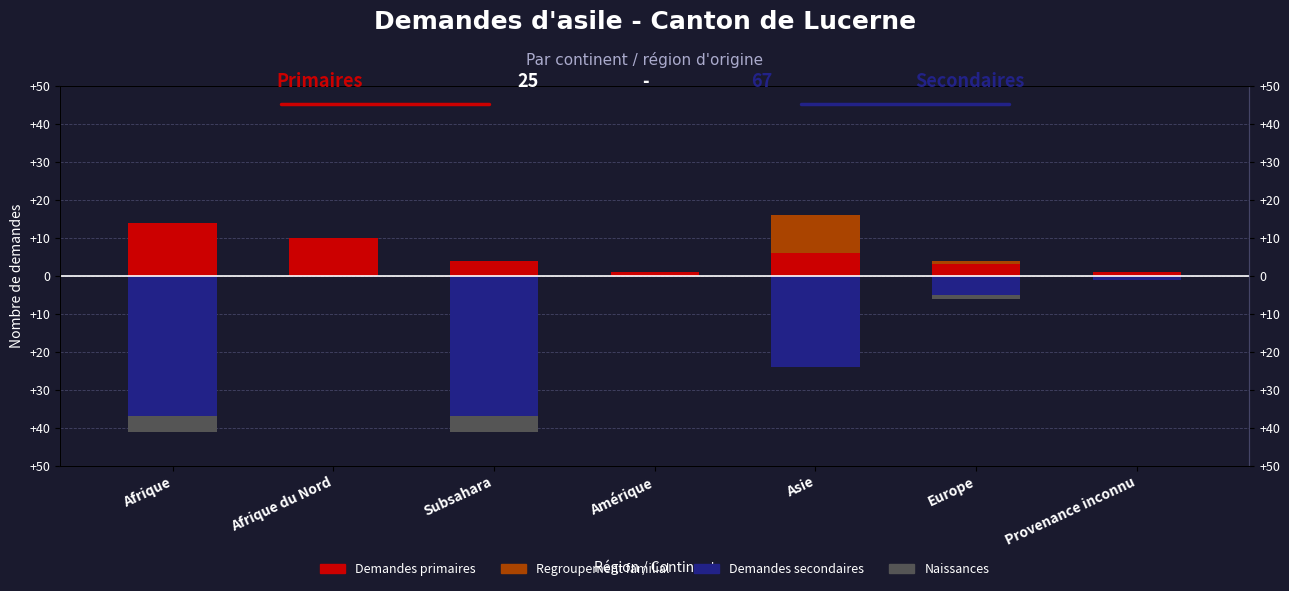

What position from the right is Provenance inconnu?

1